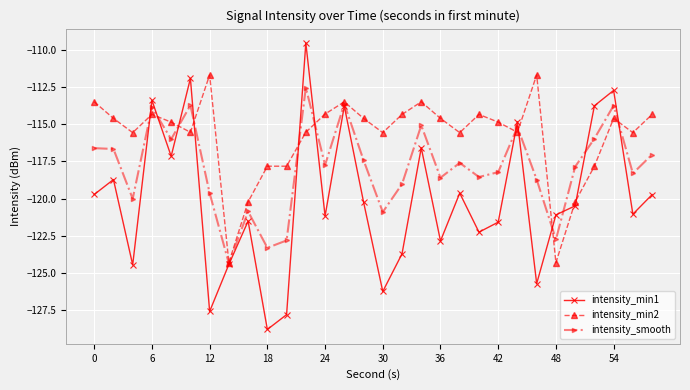

Rank the series by their average value, from lowest to highest.

intensity_min1, intensity_smooth, intensity_min2